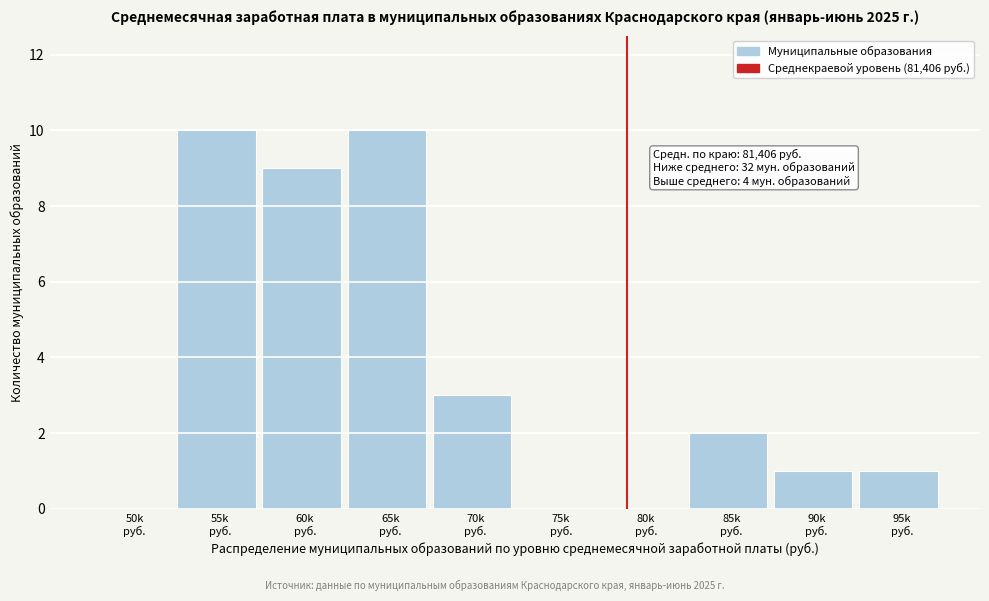

What is the greatest value displayed?

10